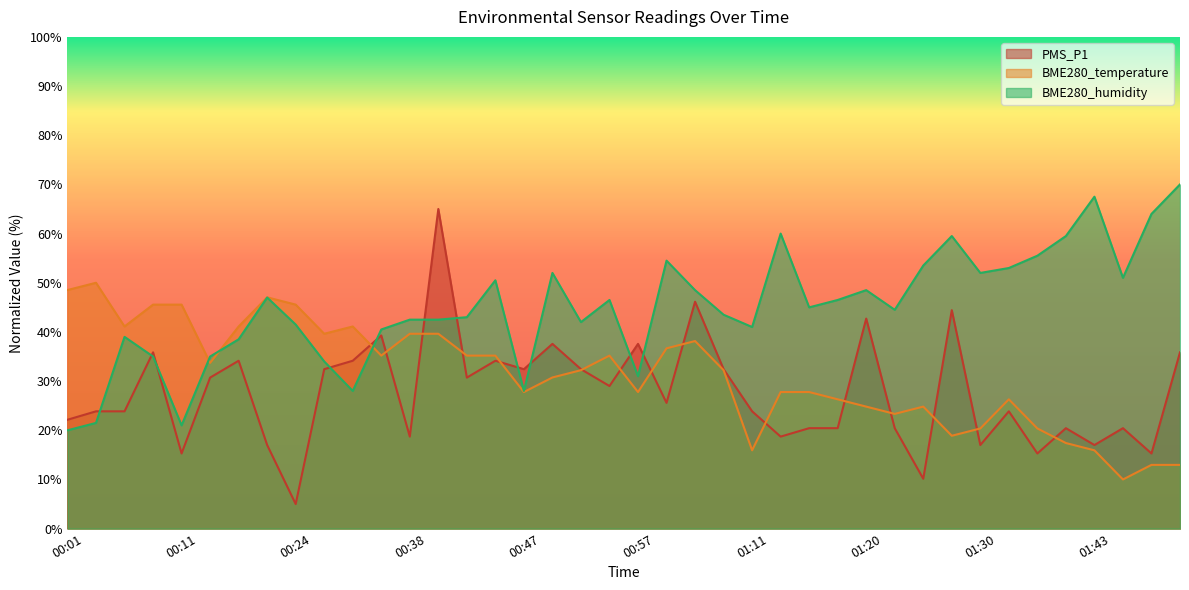

Between 00:47 and 01:49, which series saw the biggest shift?

BME280_humidity